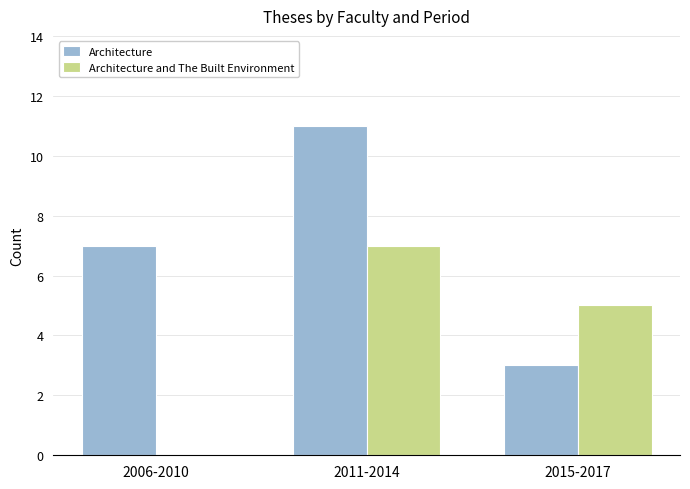

Reading left to right, what are all the values shown in this chart?

Architecture: 2006-2010=7	2011-2014=11	2015-2017=3
Architecture and The Built Environment: 2006-2010=0	2011-2014=7	2015-2017=5